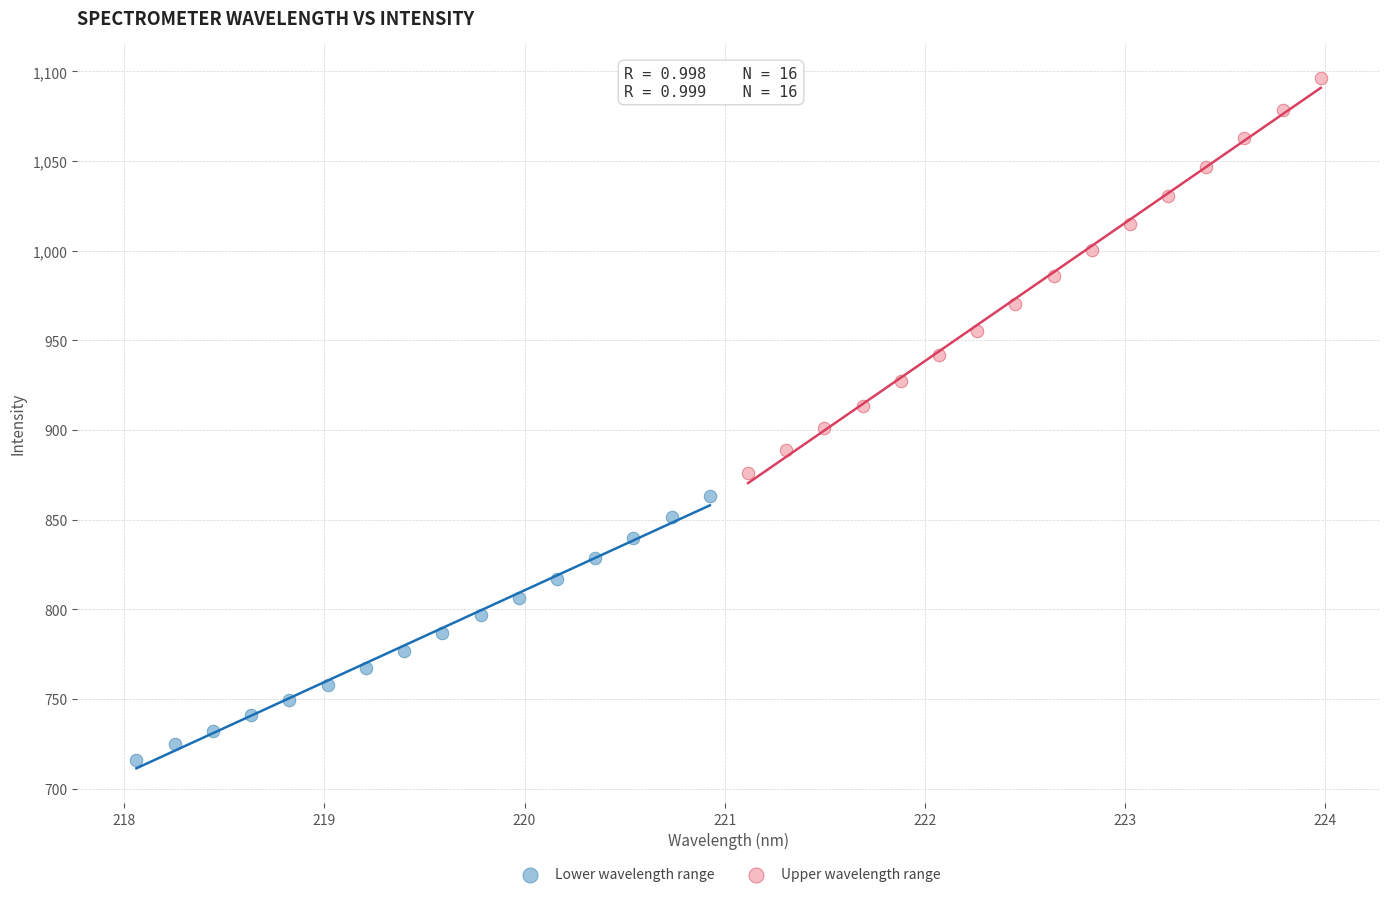

Which series reaches the minimum Y coordinate?

Lower wavelength range